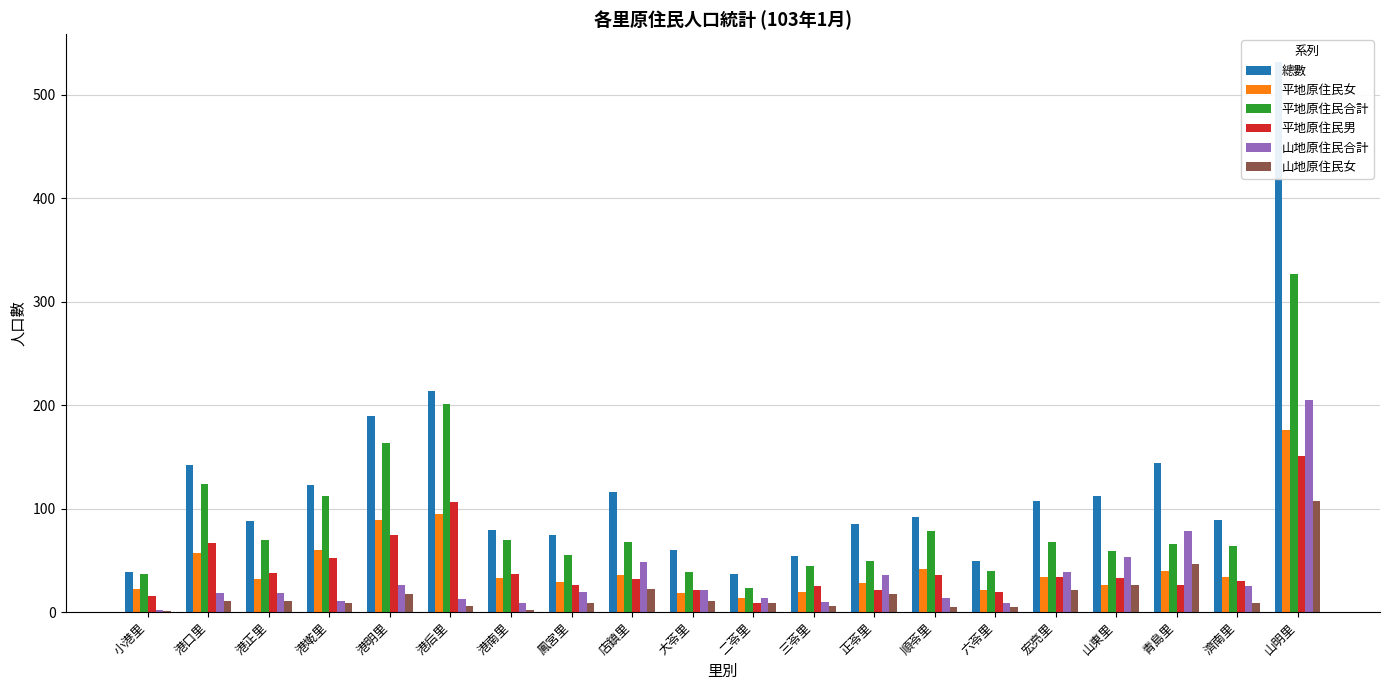

What is the difference between the 山地原住民合計 values at 三苓里 and 港后里?

3